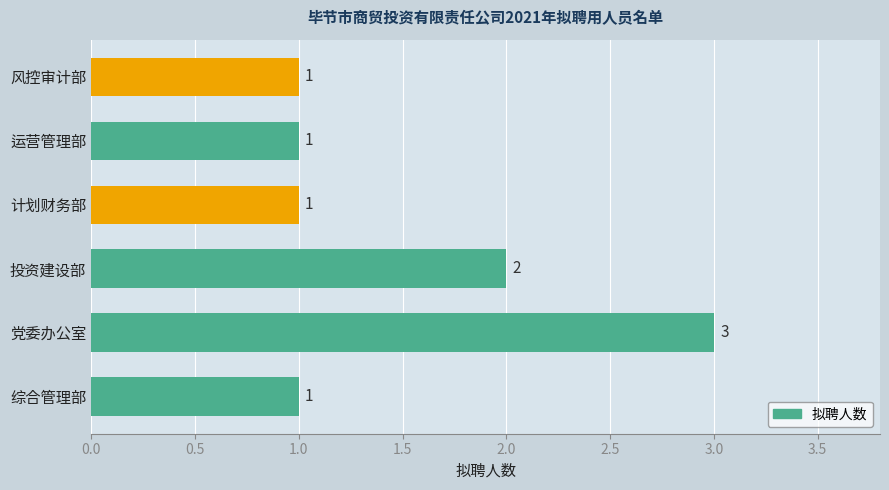

What is the smallest value displayed?

1